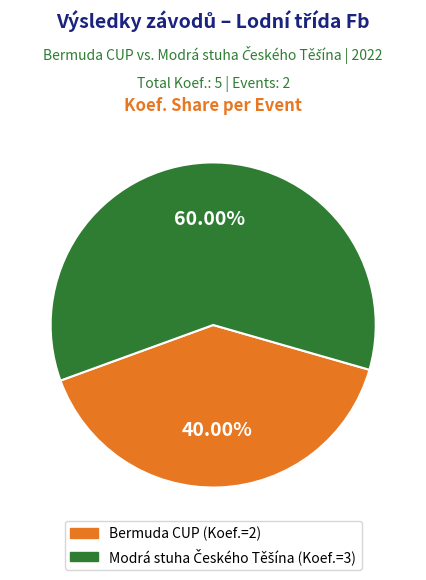

Does any single category account for the majority?

Yes